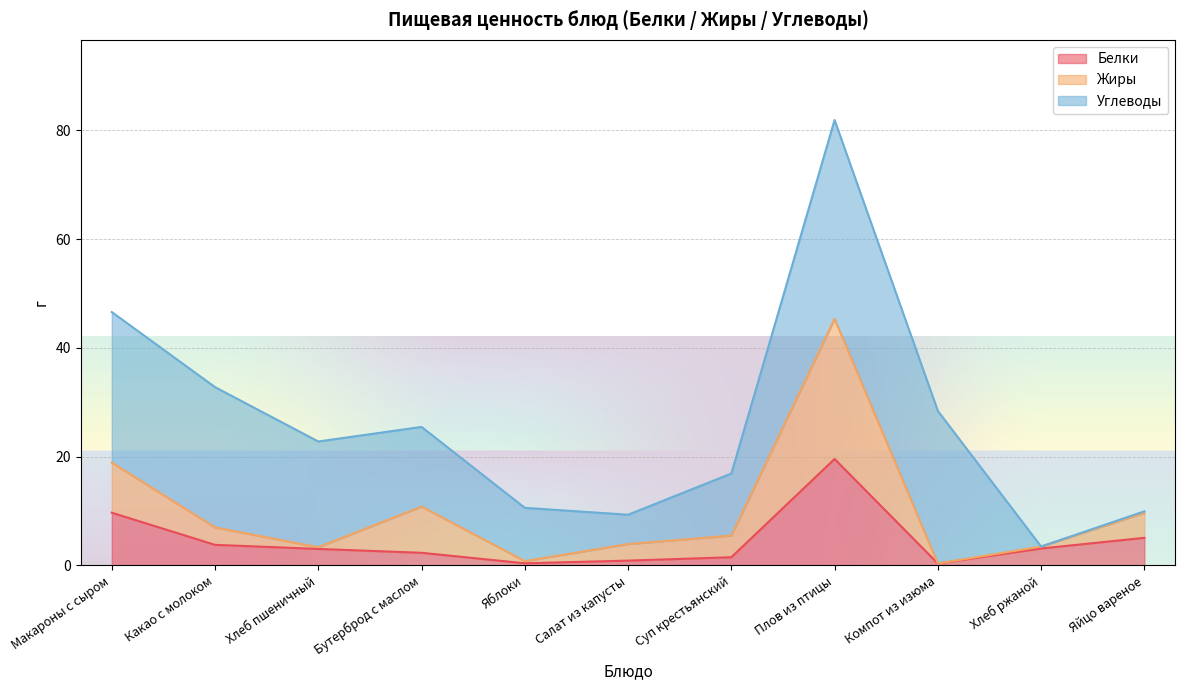

Which category has the highest value in the Белки series?

Плов из птицы